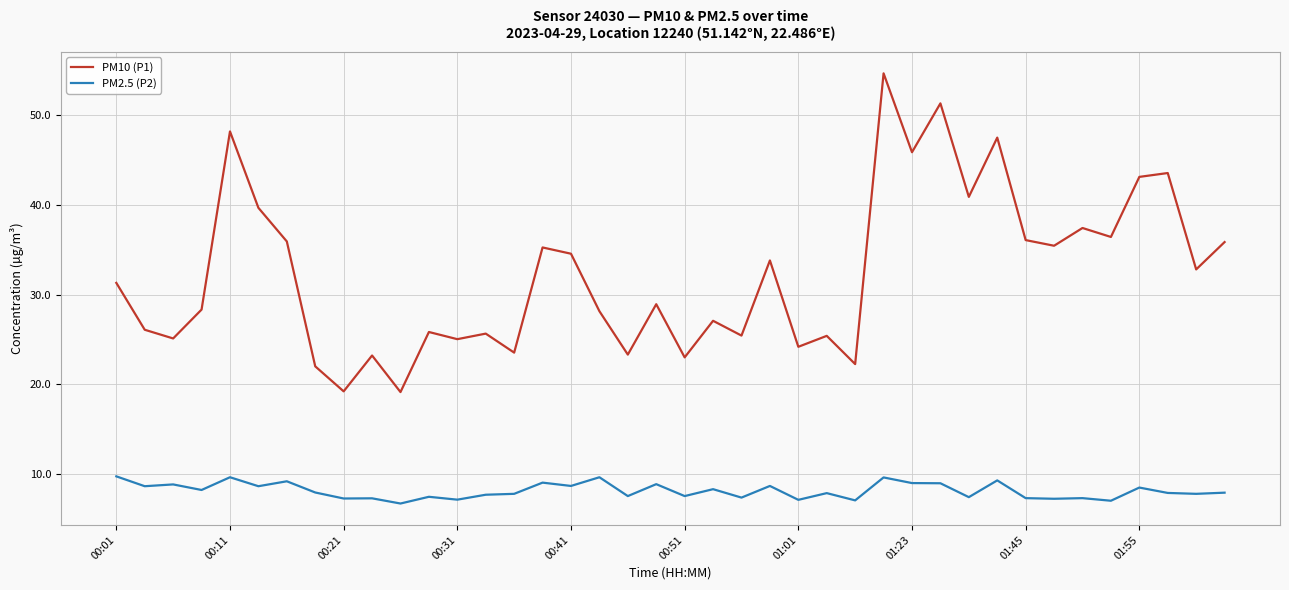

List the series in order of their overall mean, lowest first.

PM2.5 (P2), PM10 (P1)